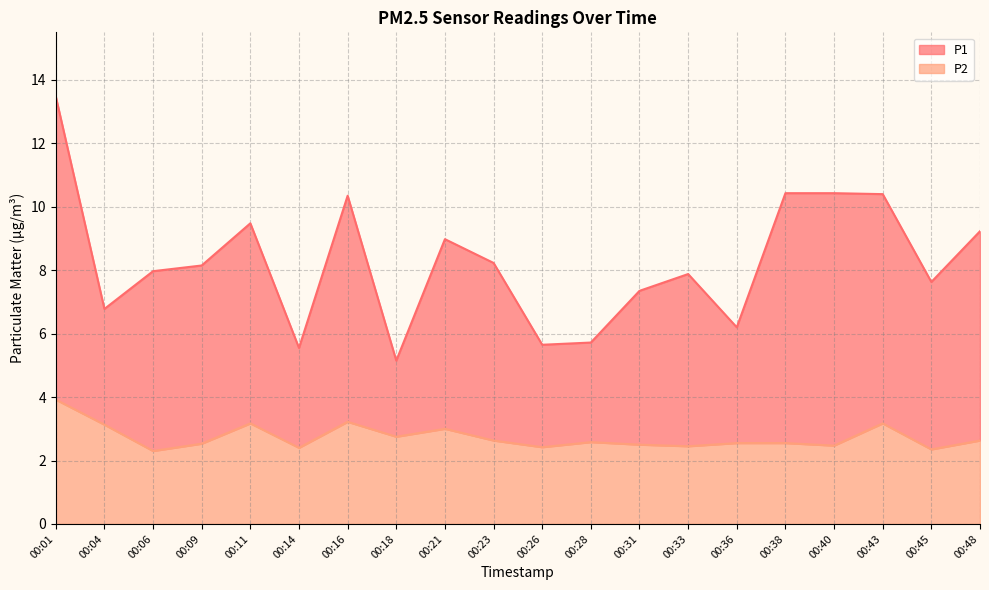

Where is the first local maximum for P1?

00:11